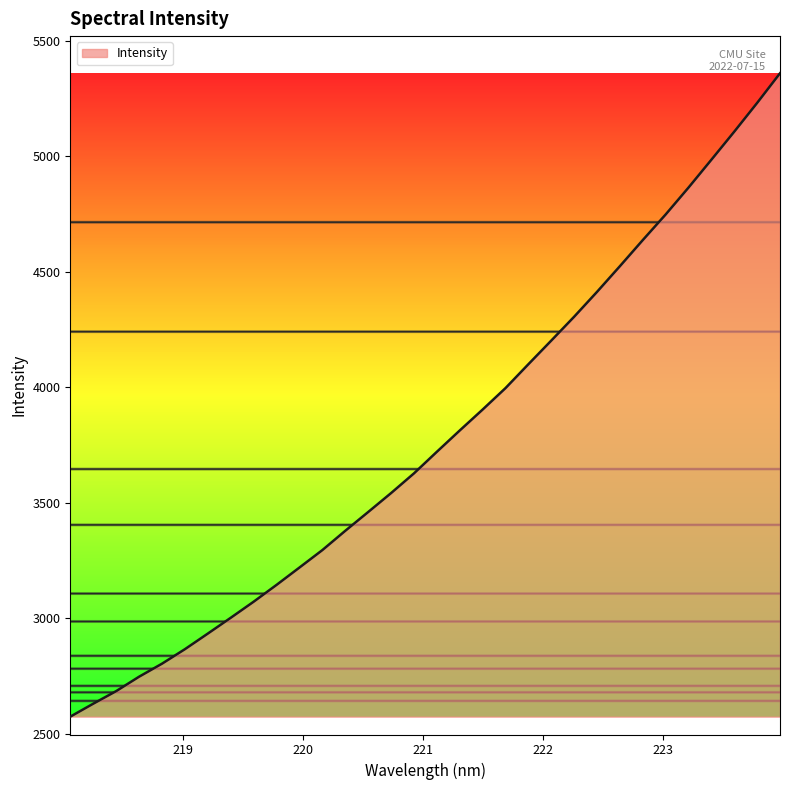

What is the minimum value shown in the chart?

2574.4